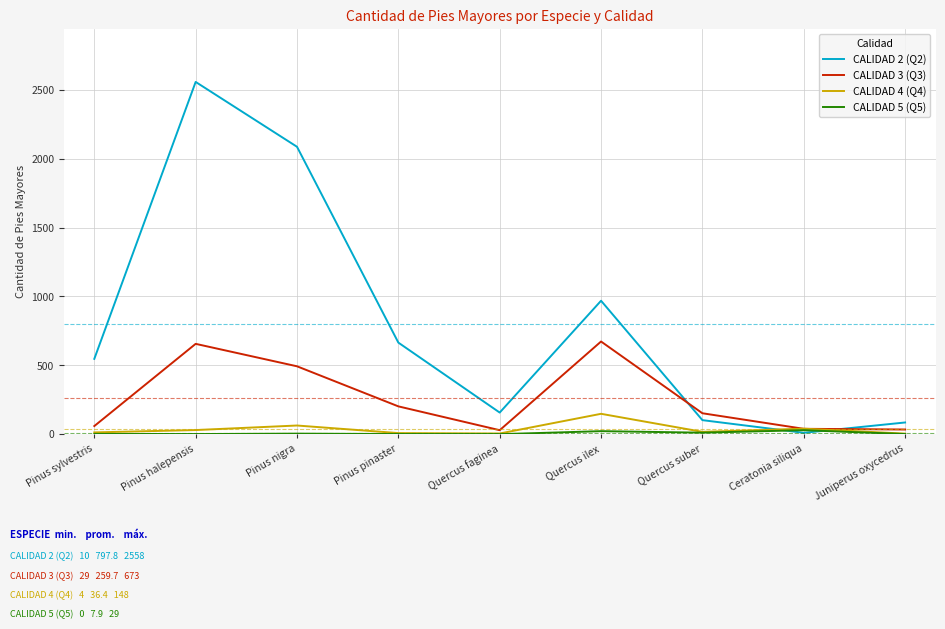

Which series has the largest total across all categories?

CALIDAD 2 (Q2)